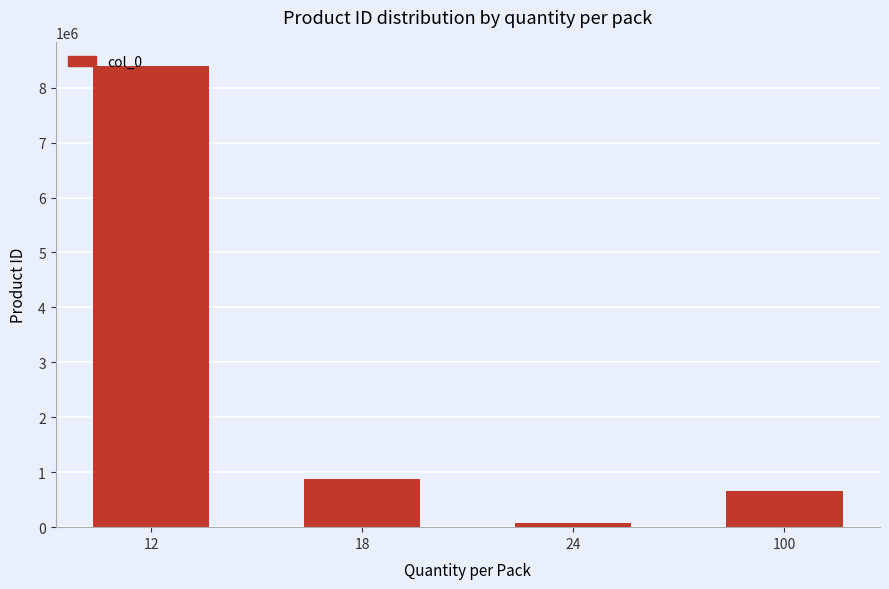

Reading left to right, transcribe all the data shown in this chart.

12=8403641	18=869086	24=67802	100=667208